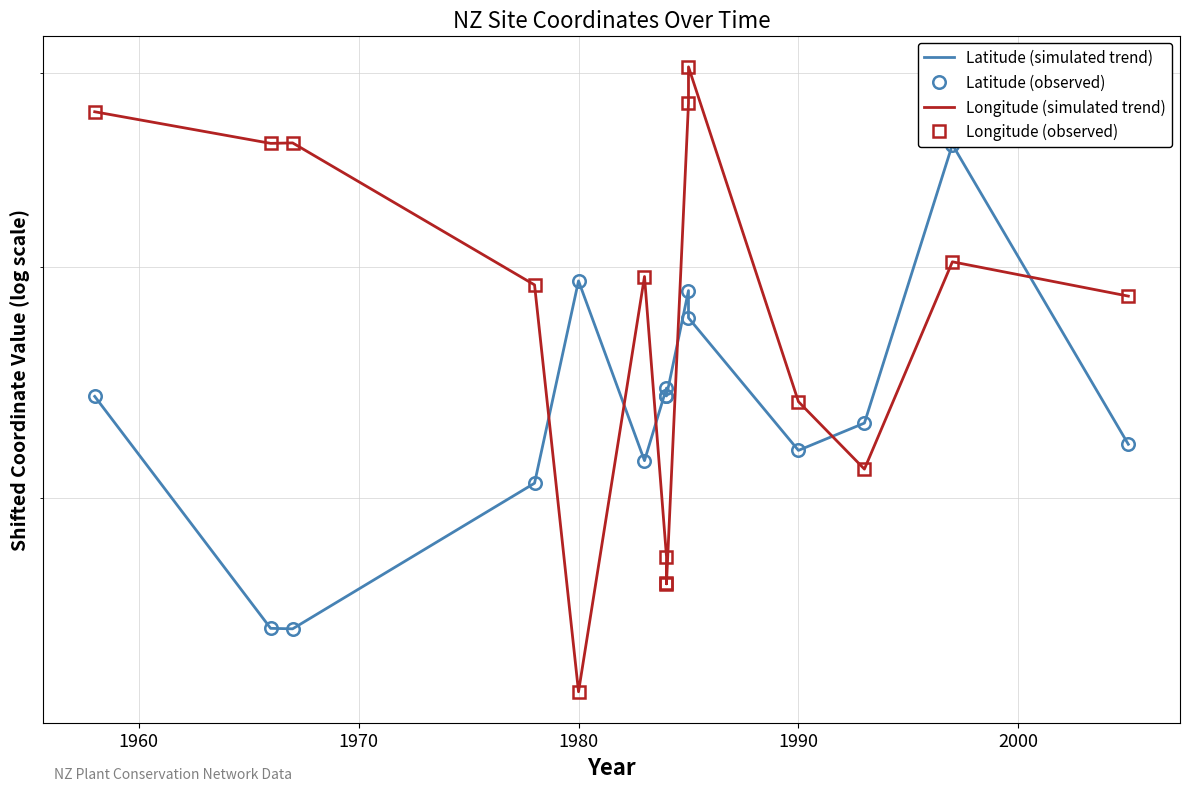

Rank the series at 1990 from highest to lowest value.

Longitude (simulated trend), Longitude (observed), Latitude (simulated trend), Latitude (observed)